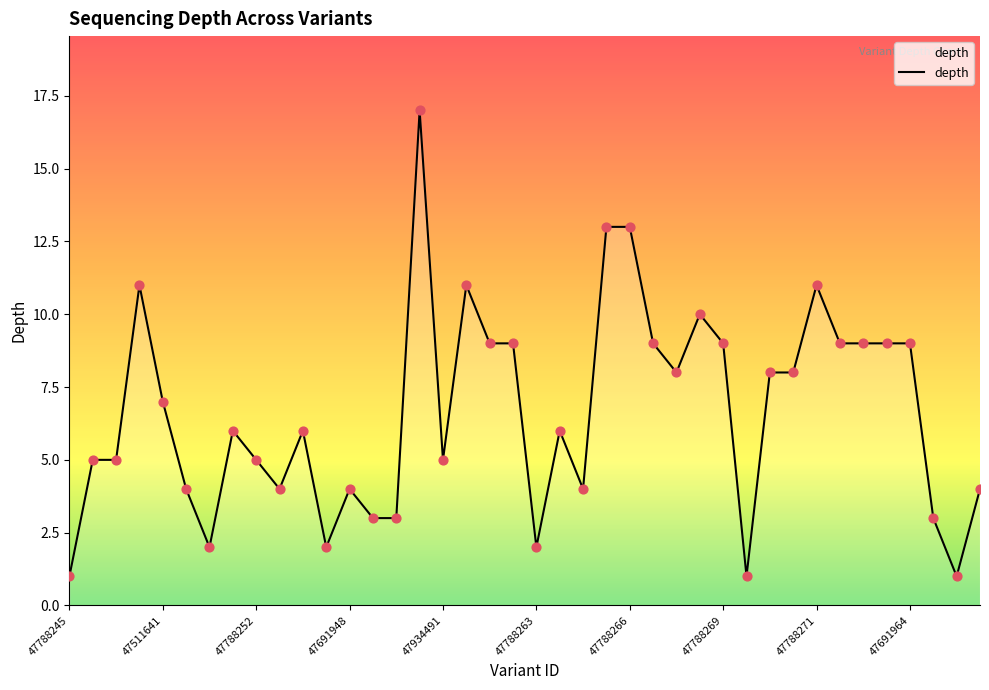

What is the difference between the maximum and minimum values?

16